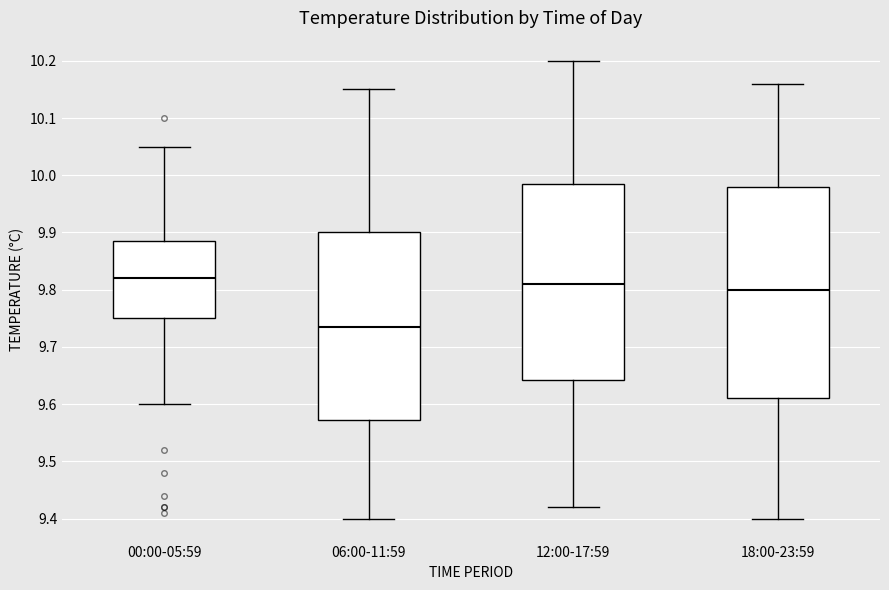

Which box is the tallest, from its lower edge to its upper edge?

18:00-23:59